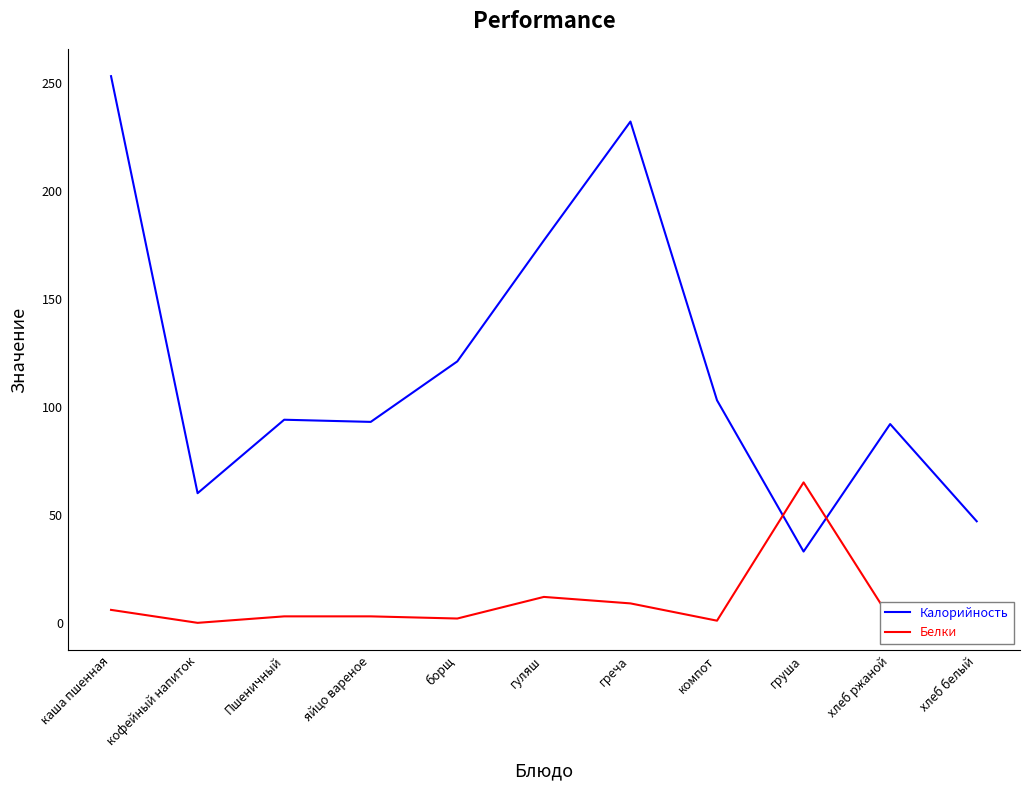

What is the difference between the maximum and minimum values in the Калорийность series?

220